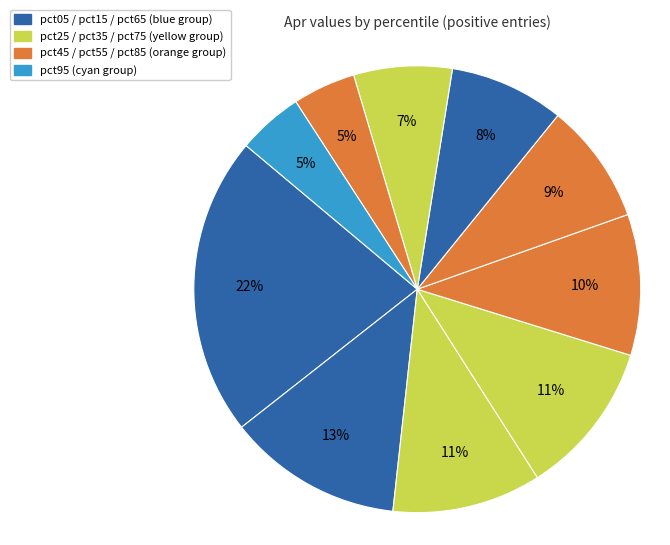

How many slices are in this pie chart?

10